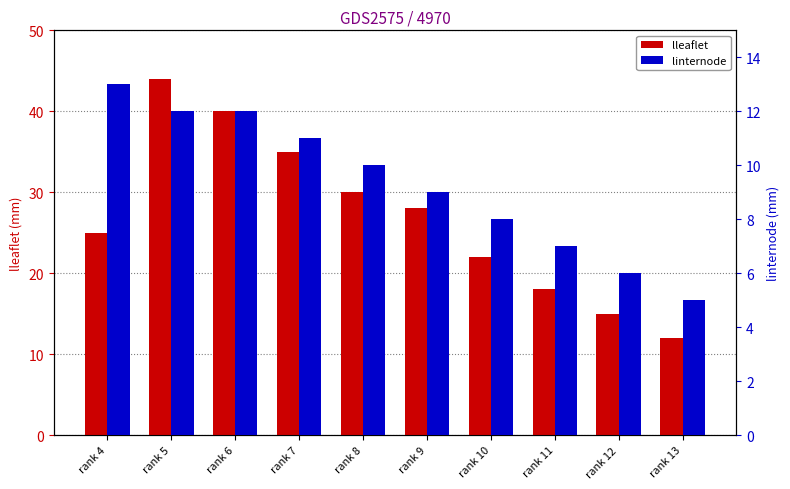

Between rank 5 and rank 6, which series saw the biggest shift?

lleaflet